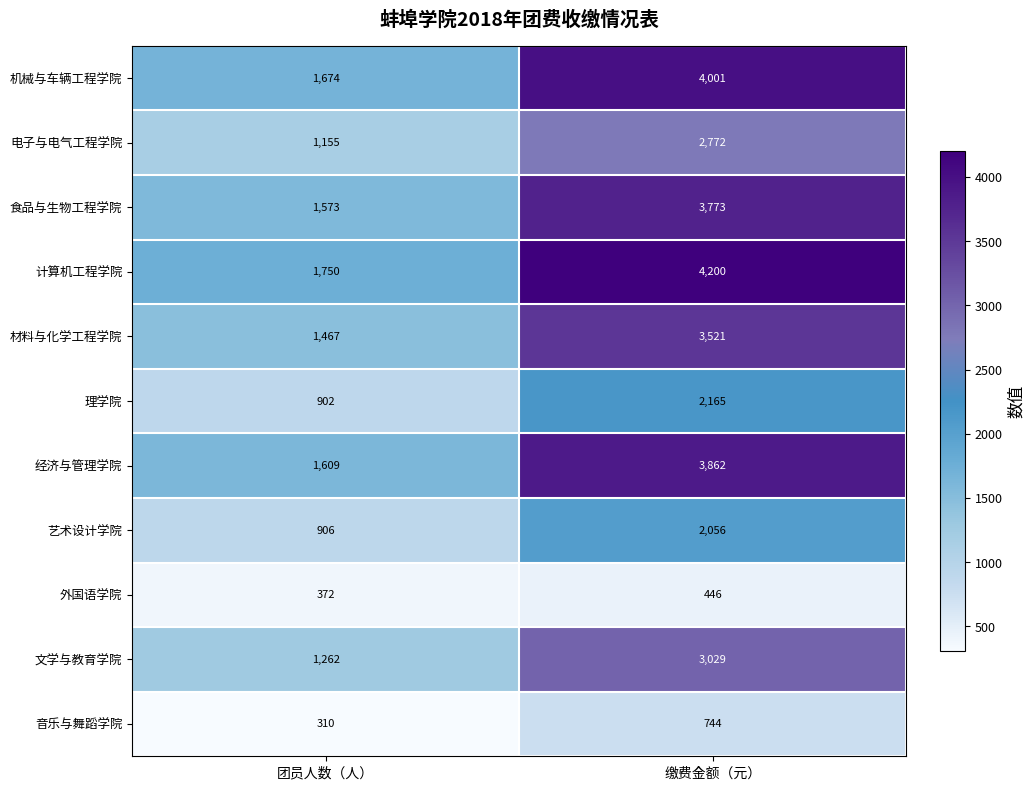

How many categories are shown in the chart?

2